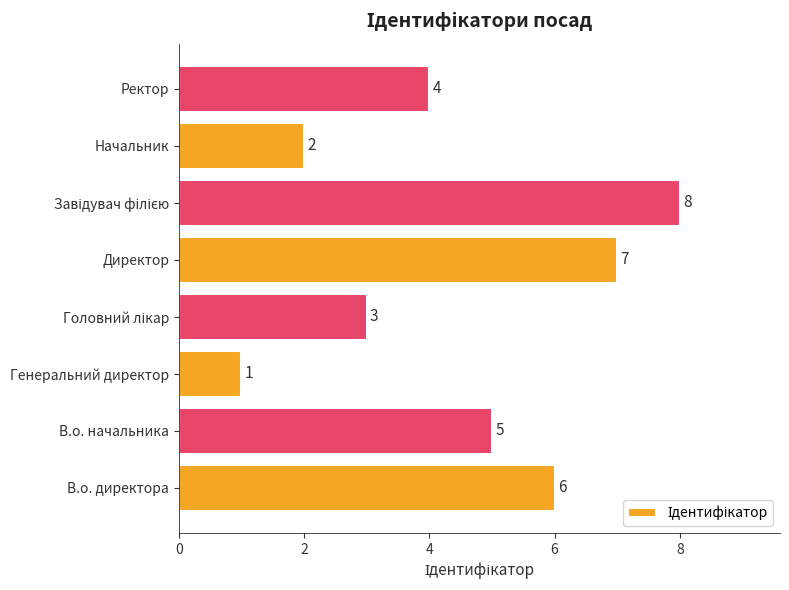

Does the chart contain stacked bars?

No